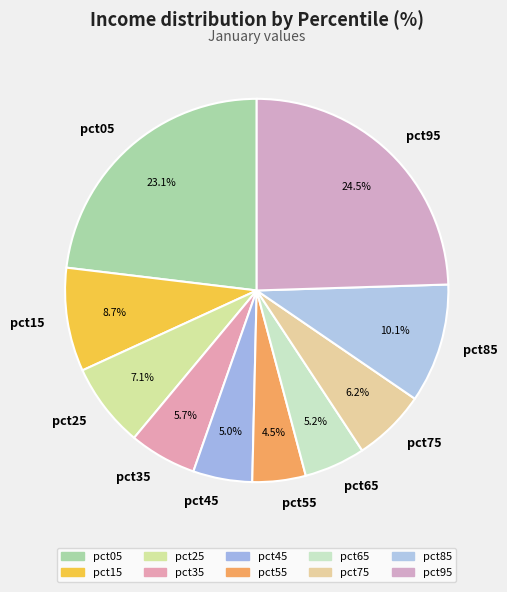

True or false: pct85 accounts for 10% of the total.

True